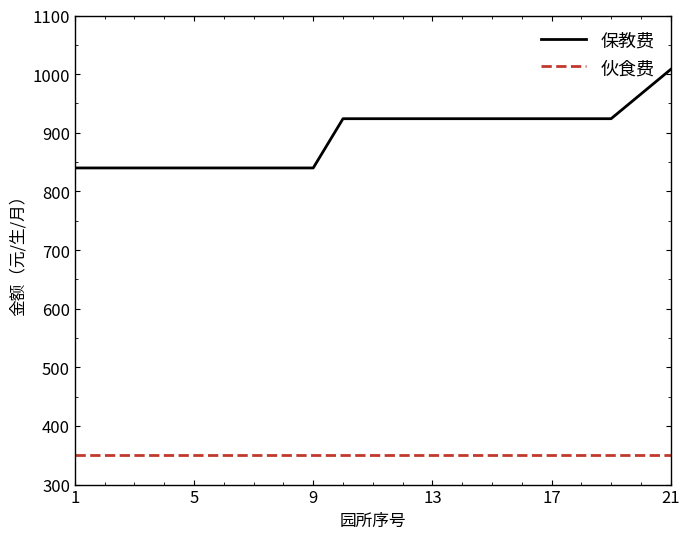

True or false: 伙食费 and 保教费 cross at least once.

False